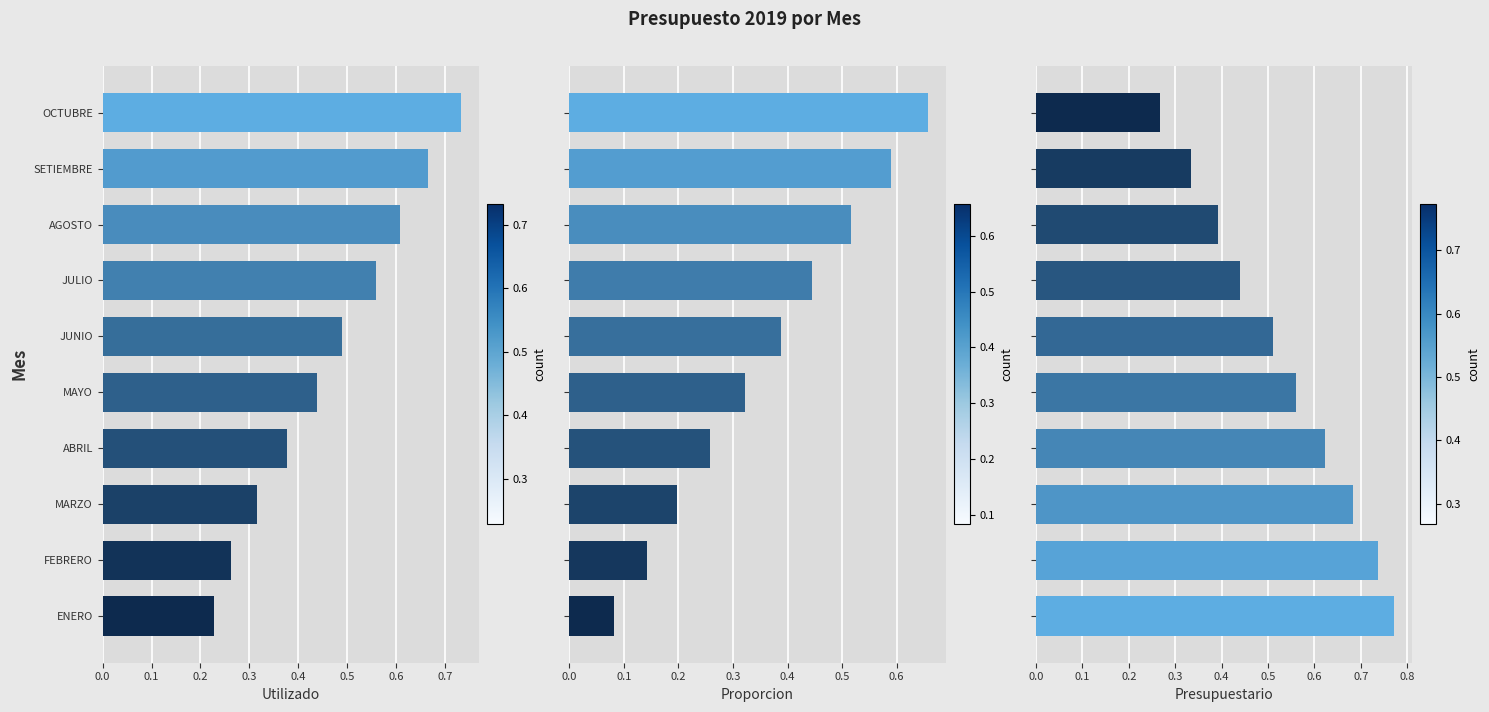

How many series are shown in this chart?

3